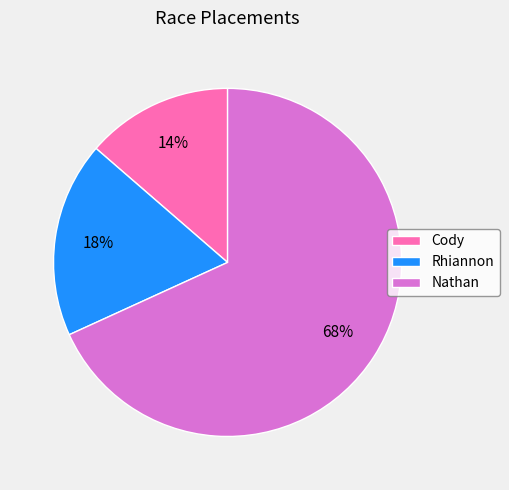

How many slices are in this pie chart?

3